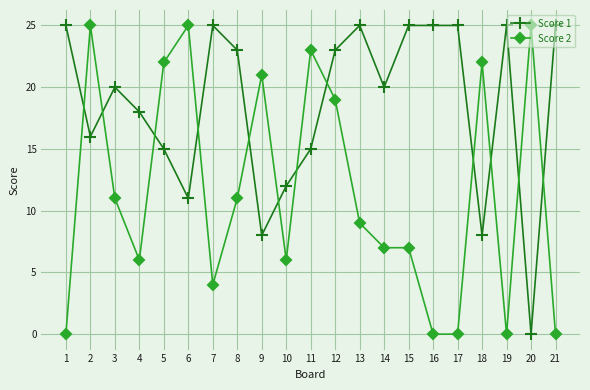

Reading left to right, list all the values displayed in this chart.

Score 1: 25	16	20	18	15	11	25	23	8	12	15	23	25	20	25	25	25	8	25	0	25
Score 2: 0	25	11	6	22	25	4	11	21	6	23	19	9	7	7	0	0	22	0	25	0